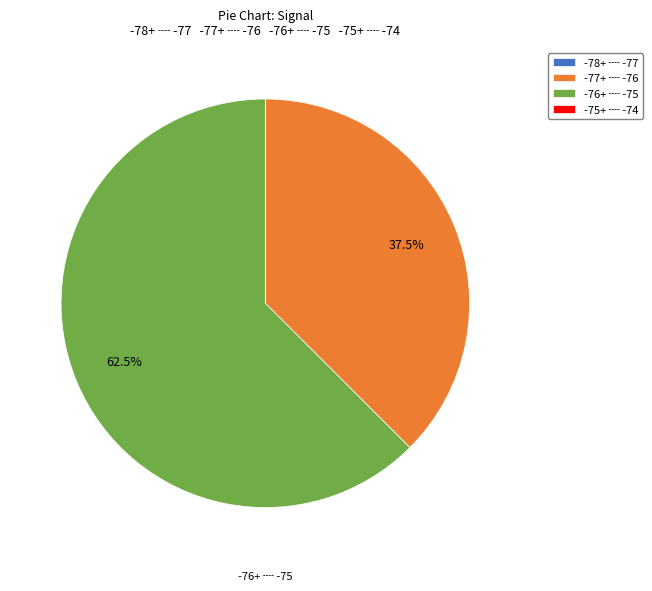

Which category has the biggest portion of the pie?

-76+ ┈ -75